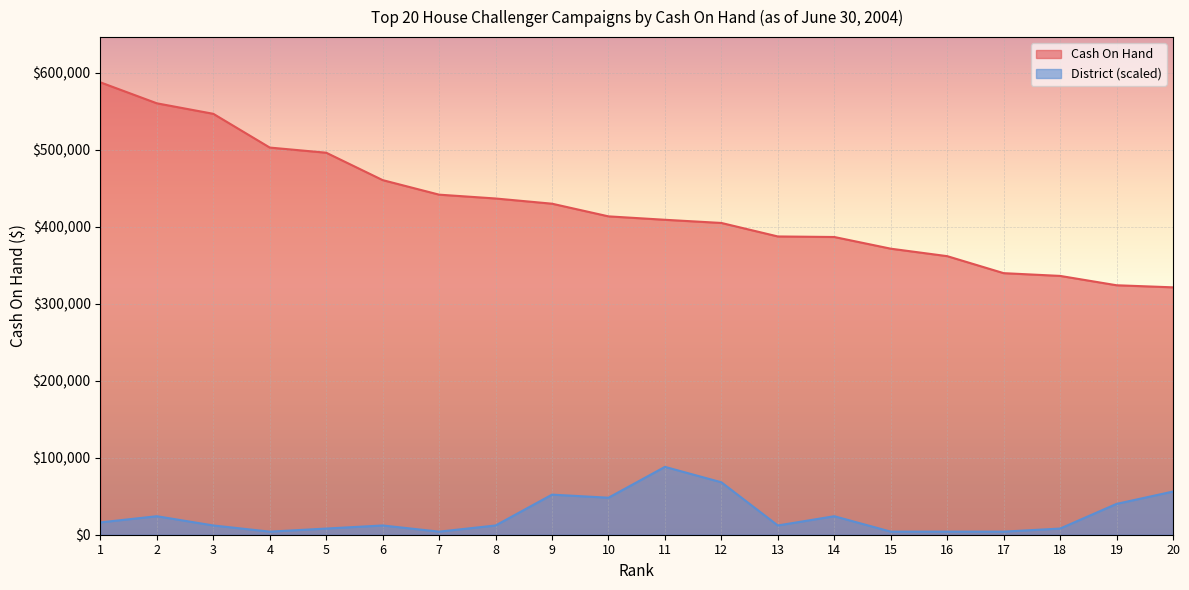

True or false: Cash On Hand and District cross at least once.

False